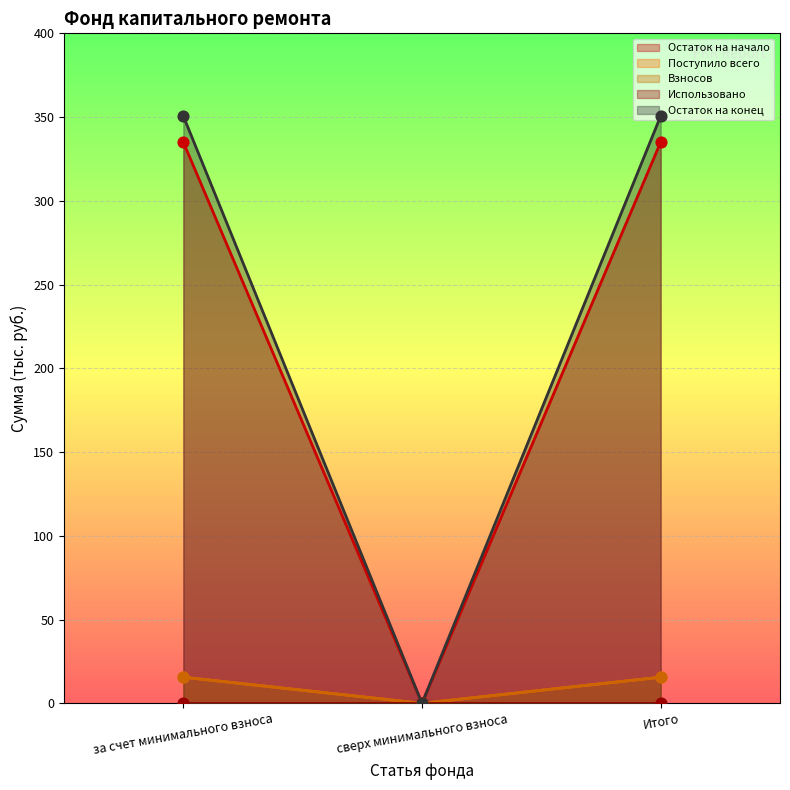

Is the value of Взносов at сверх минимального взноса greater than the value of Остаток на конец at за счет минимального взноса?

No